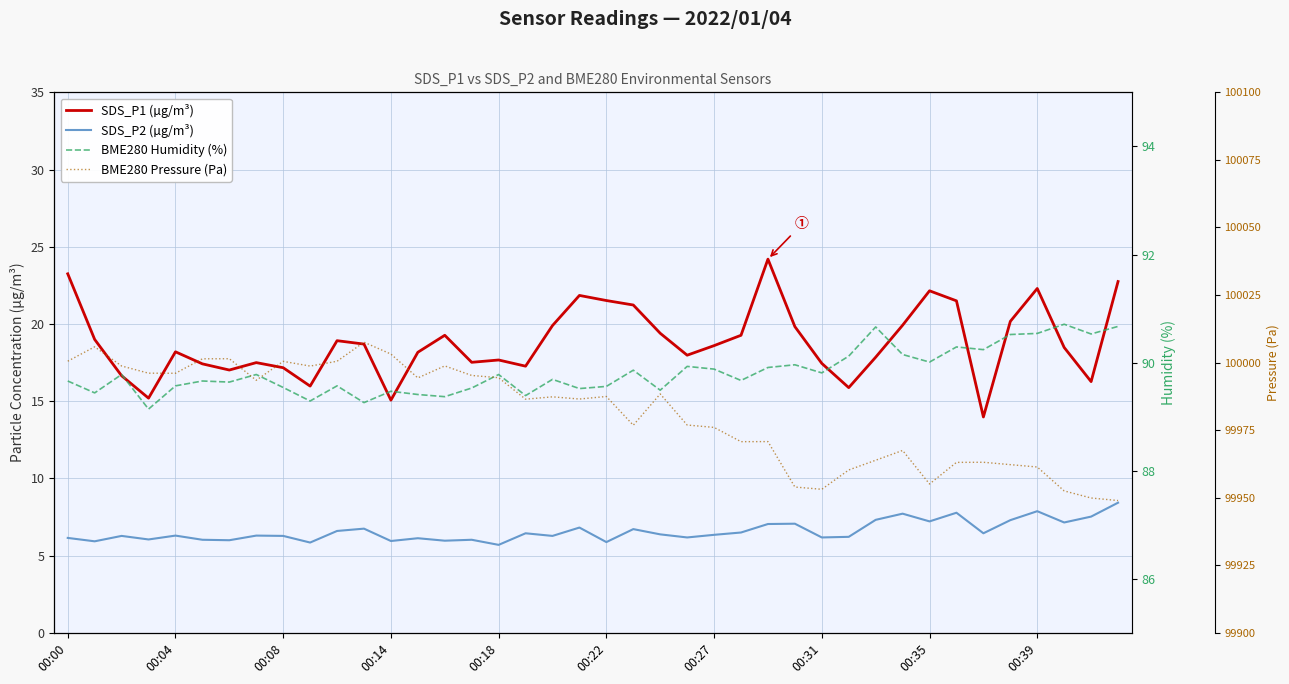

Is it true that SDS_P1 (µg/m³) equals 17.7 at 00:18?

True